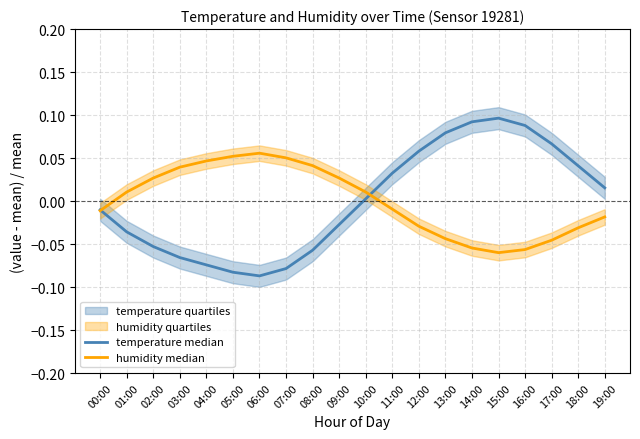

Rank the categories by temperature median value from lowest to highest.

06:00, 05:00, 07:00, 04:00, 03:00, 08:00, 02:00, 01:00, 09:00, 00:00, 10:00, 19:00, 11:00, 18:00, 12:00, 17:00, 13:00, 16:00, 14:00, 15:00